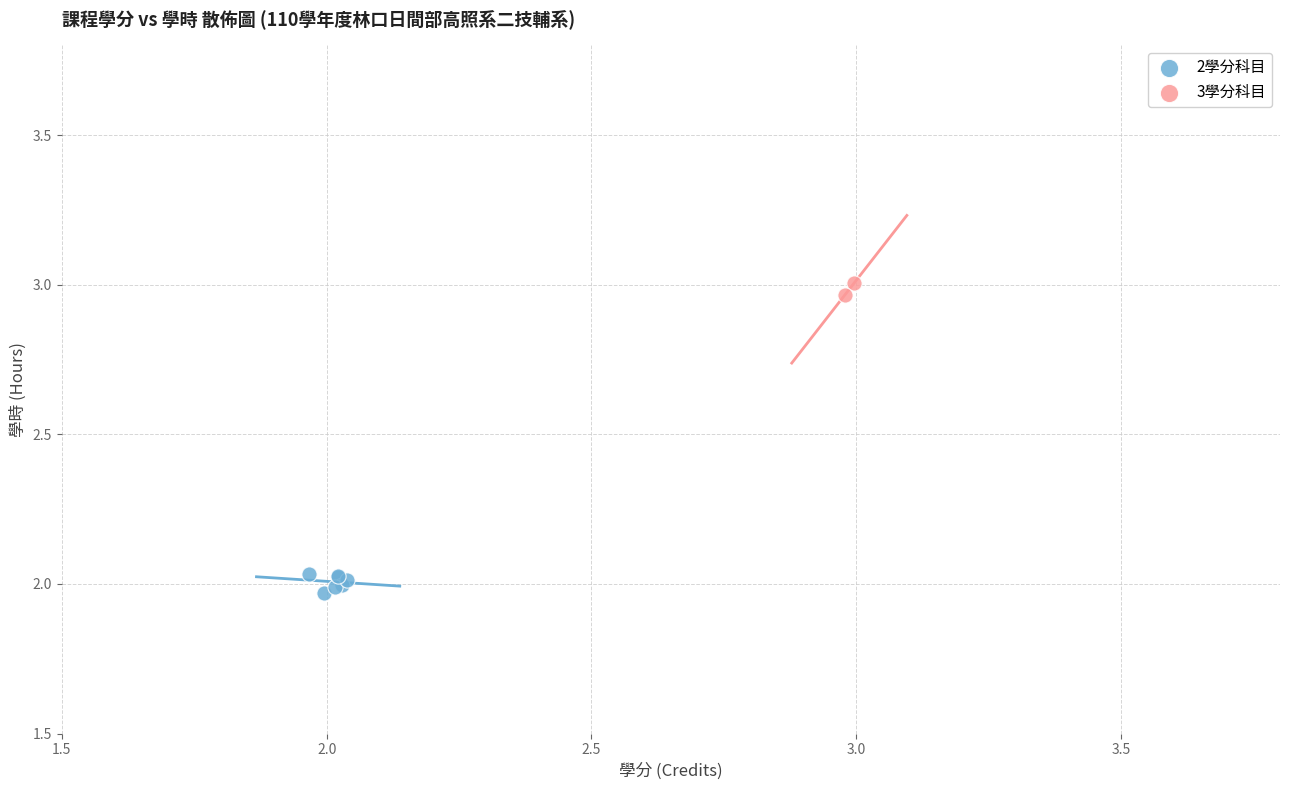

Which series reaches the minimum Y coordinate?

2學分科目